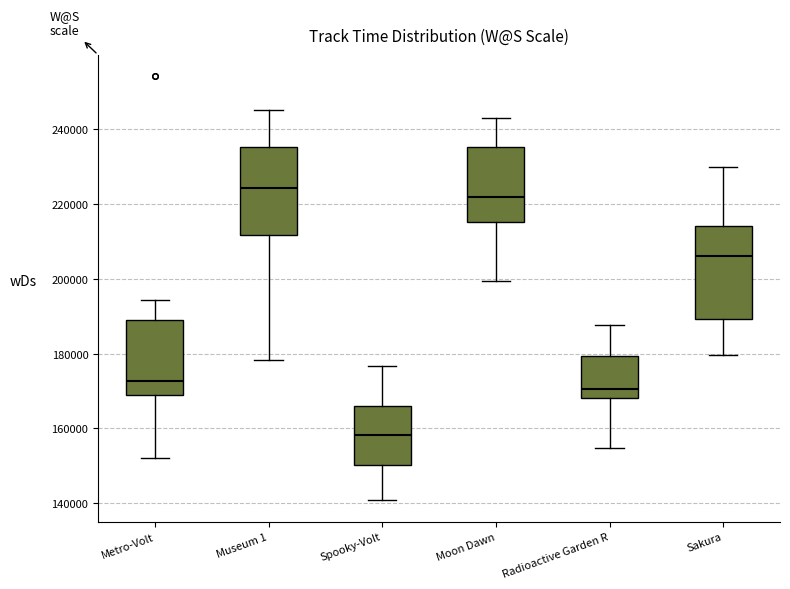

Which box's median line is the lowest?

Spooky-Volt